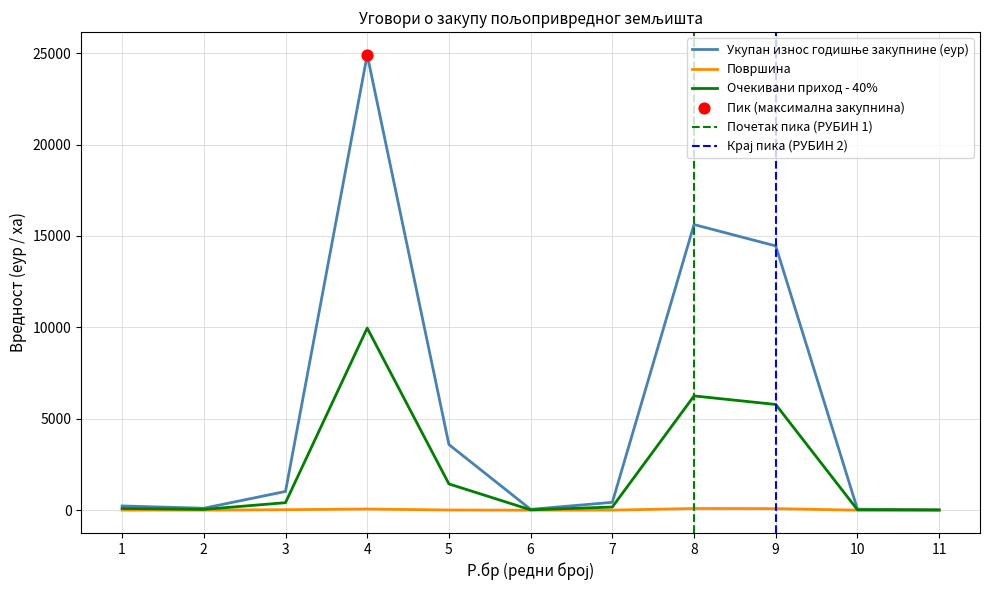

What is the total value across all series at 2?

147.4